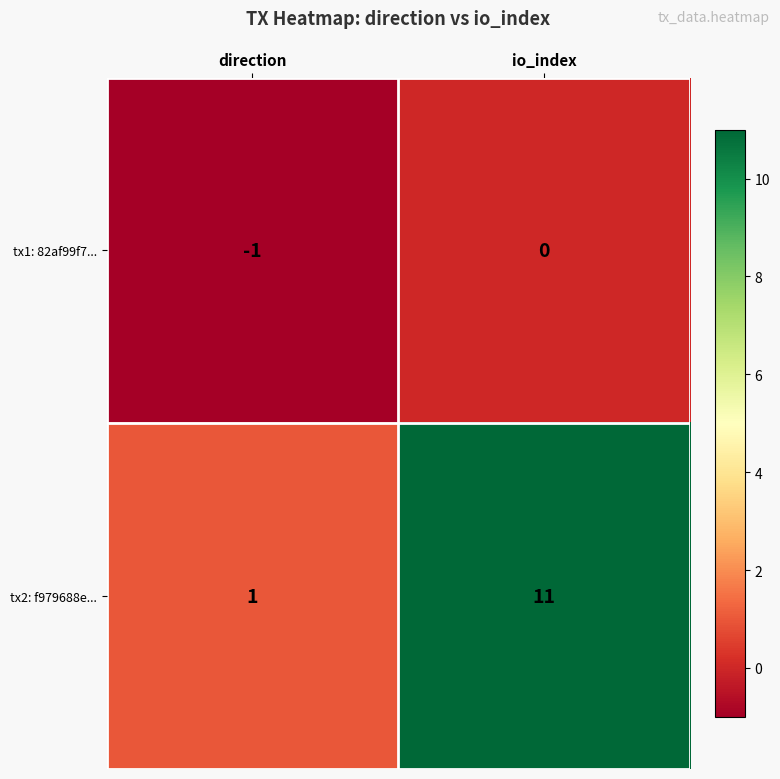

The tx2: f979688e... series shows 1 at direction. True or false?

True